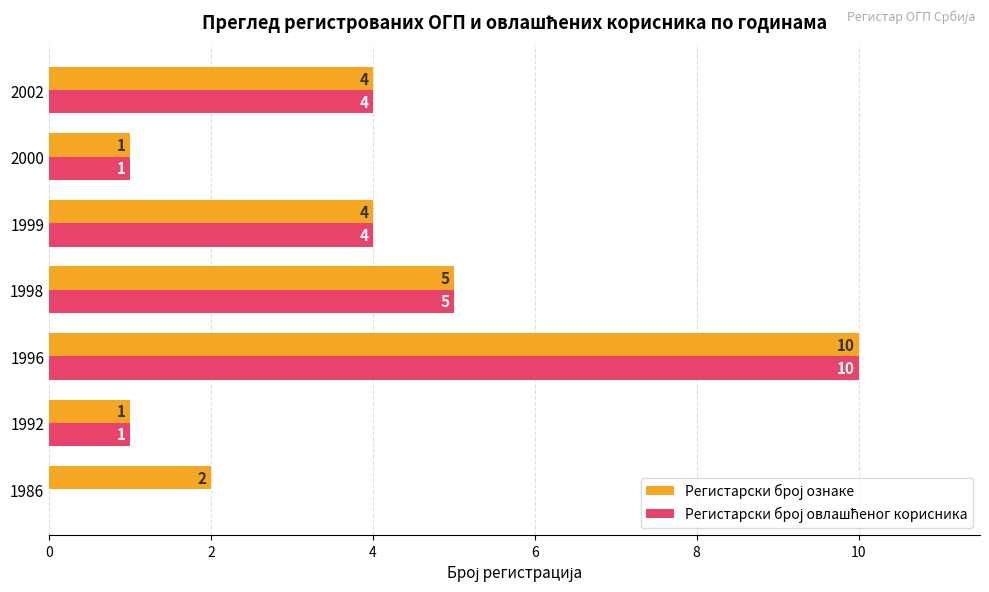

What is the total value across all series at 1999?

8